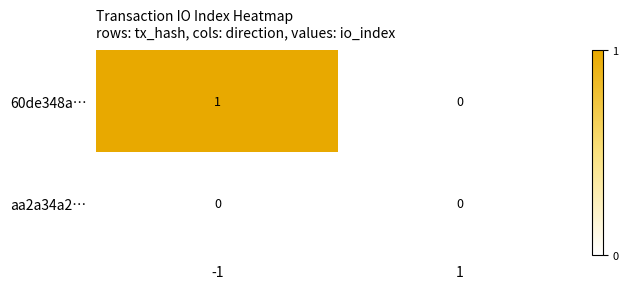

Which series has the widest spread of values?

60de348a…